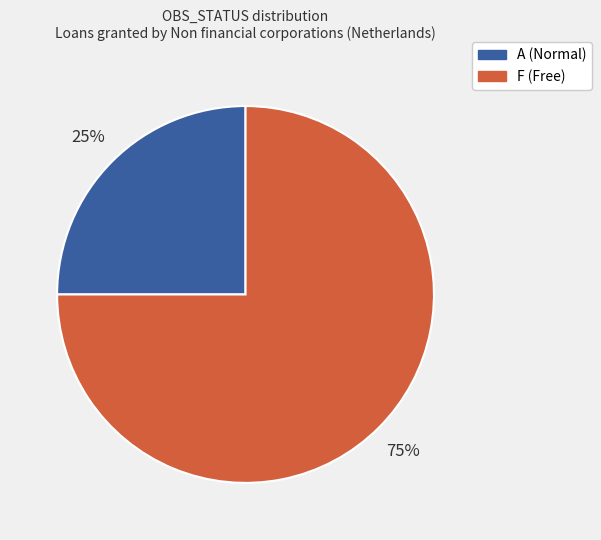

Does A represent more than half of the total?

No